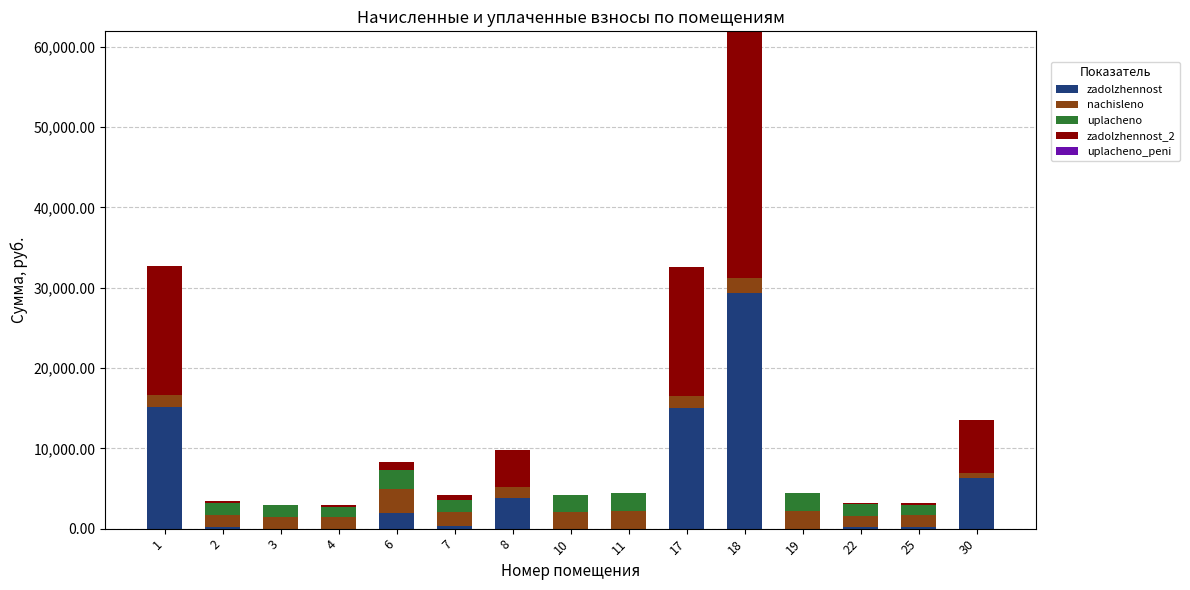

At which category is the sum across all series the highest?

18